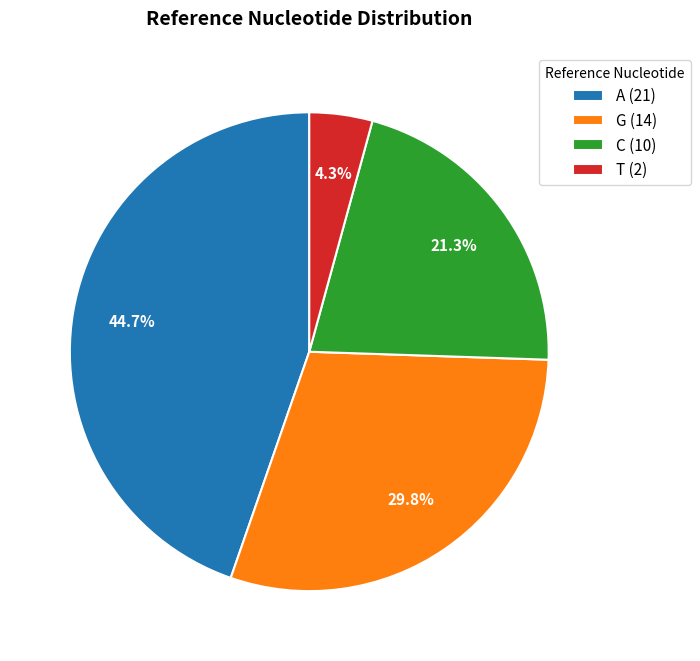

Combined, do A and G account for over 50%?

Yes